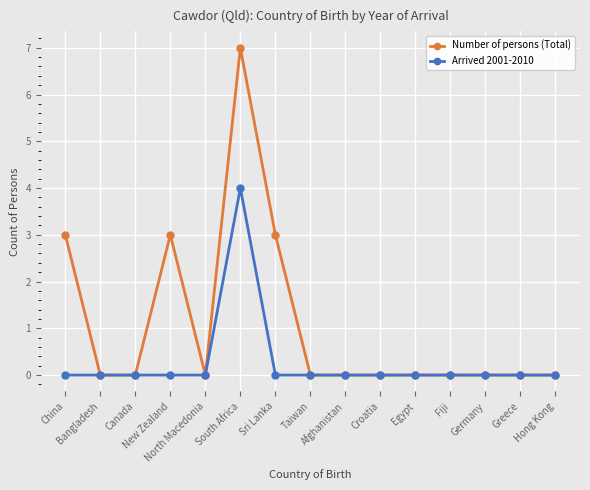

What is the difference between the second highest and minimum values in the Number of persons (Total) series?

3